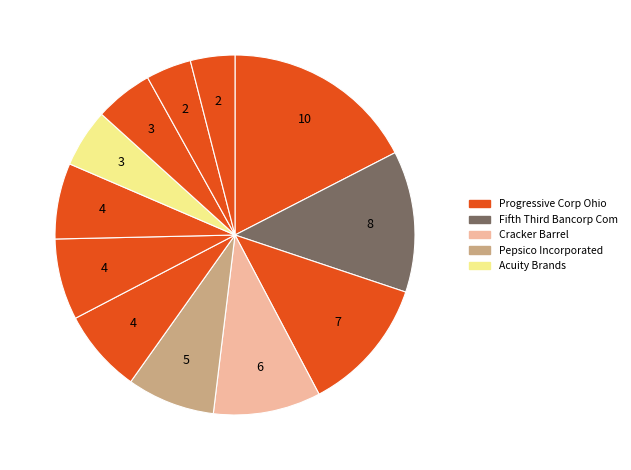

Count the number of slices in the pie.

12